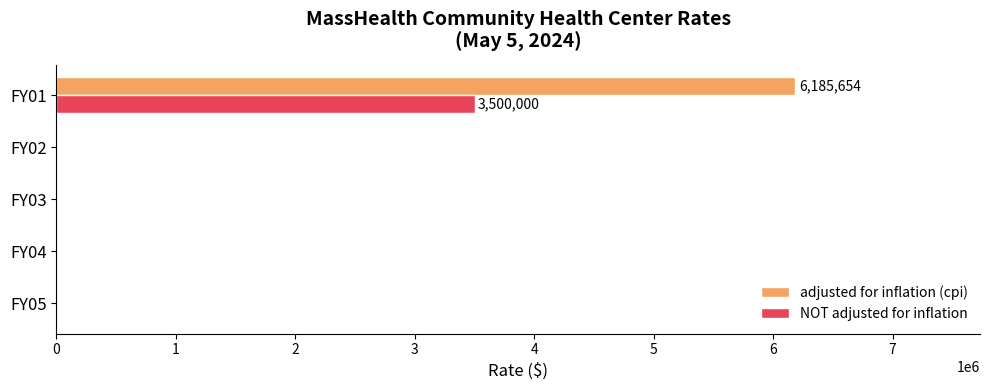

Which series has the largest total across all categories?

adjusted for inflation (cpi)